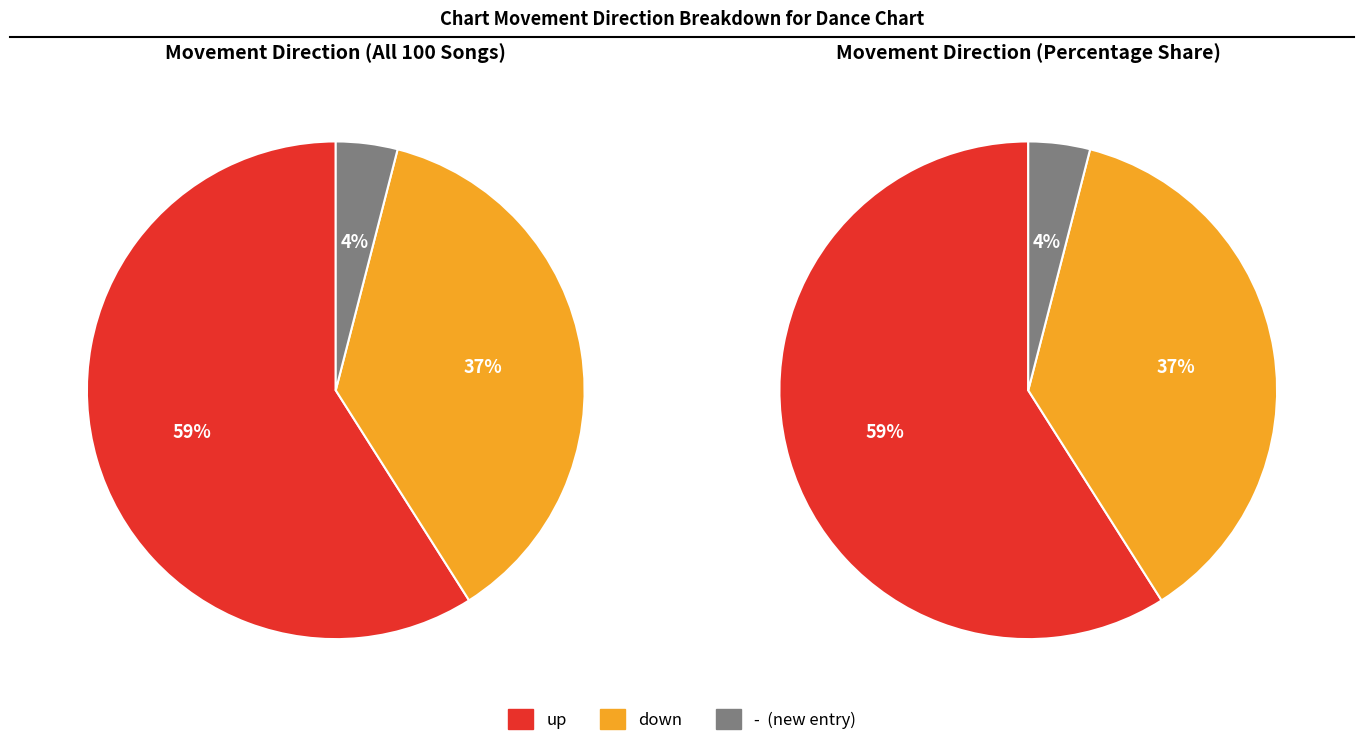

What is the ratio of the value at down to the value at up?

0.6